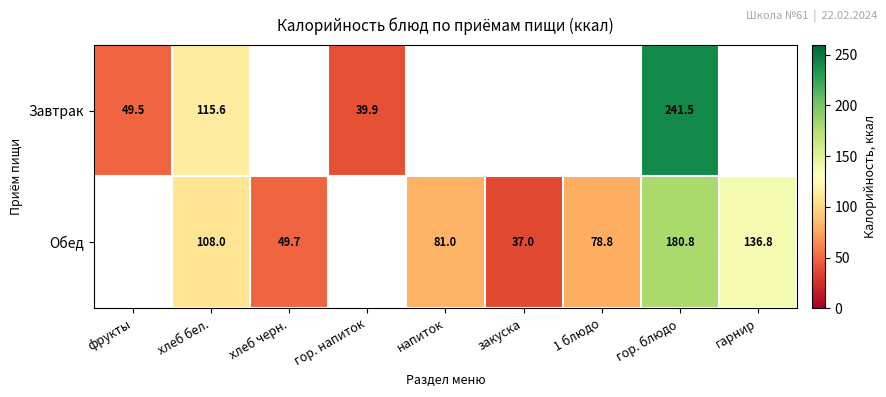

What is the sum of the Обед values at гор. блюдо and гарнир?

317.6